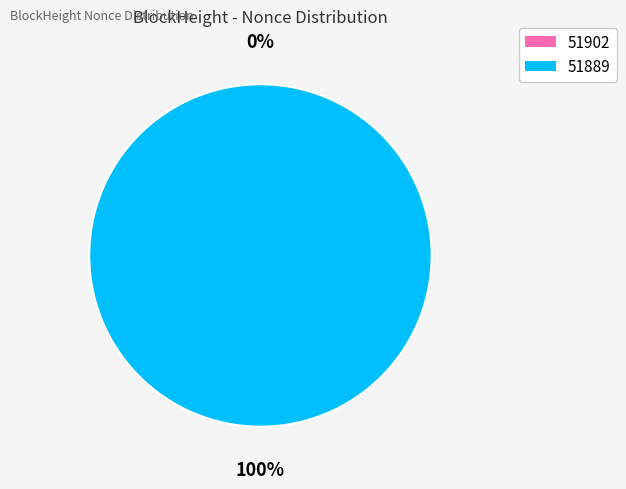

Rank the categories by value from lowest to highest.

51902, 51889